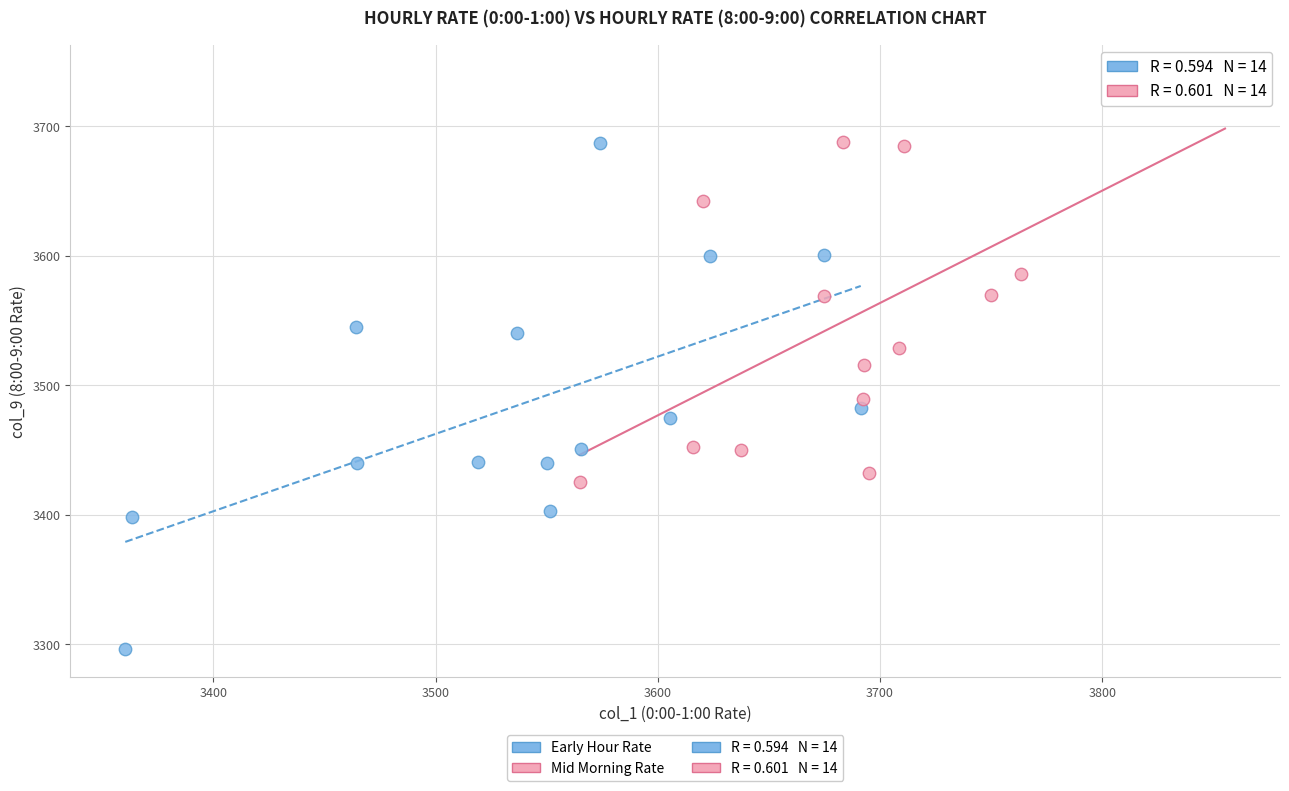

Which series reaches the minimum Y coordinate?

Early Hour Rate